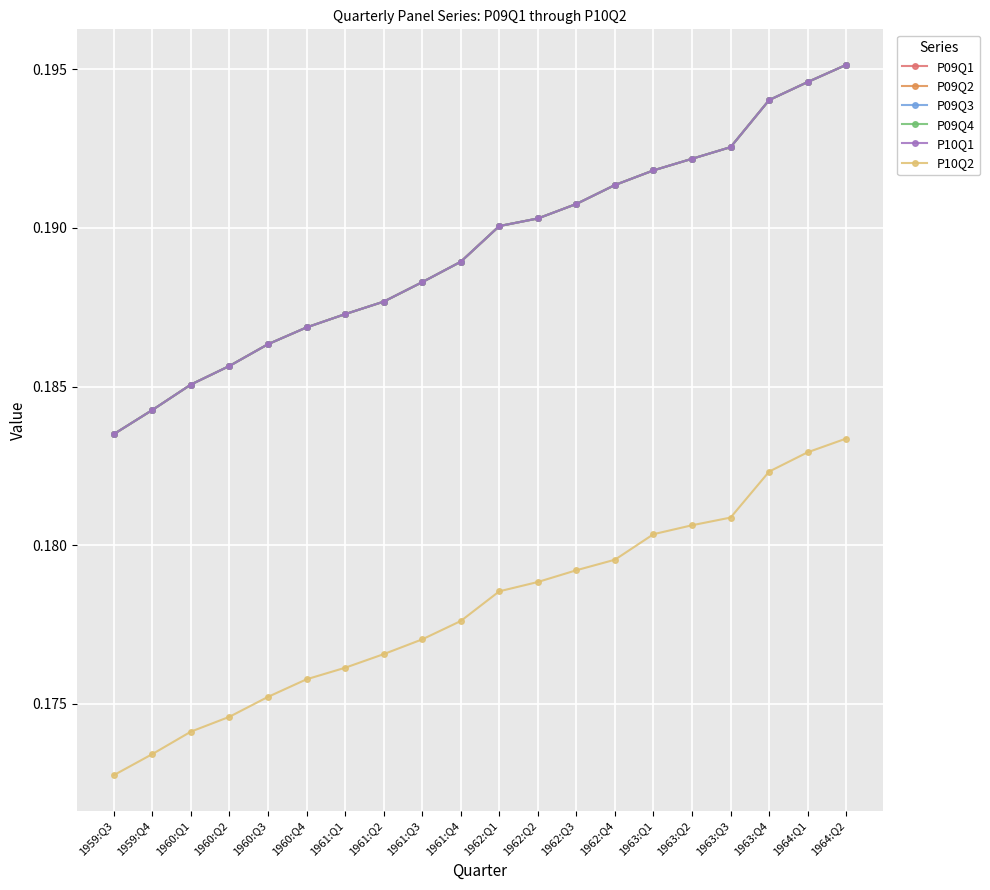

Does the chart have visible grid lines?

Yes